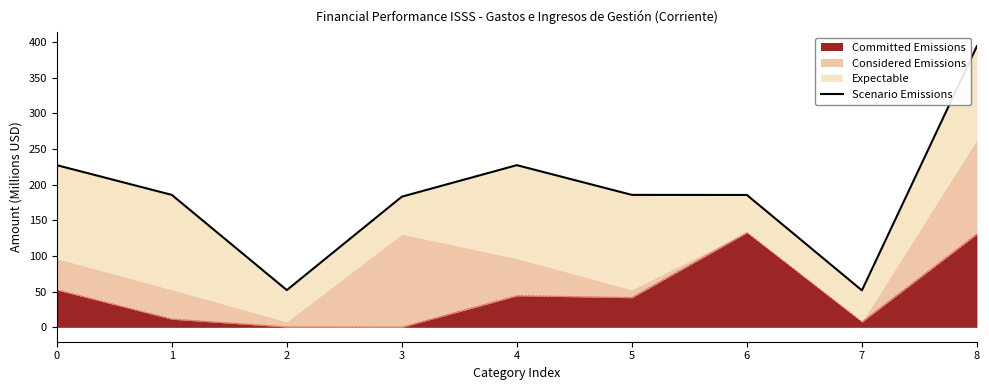

What is the difference between the maximum and minimum values?

342.2